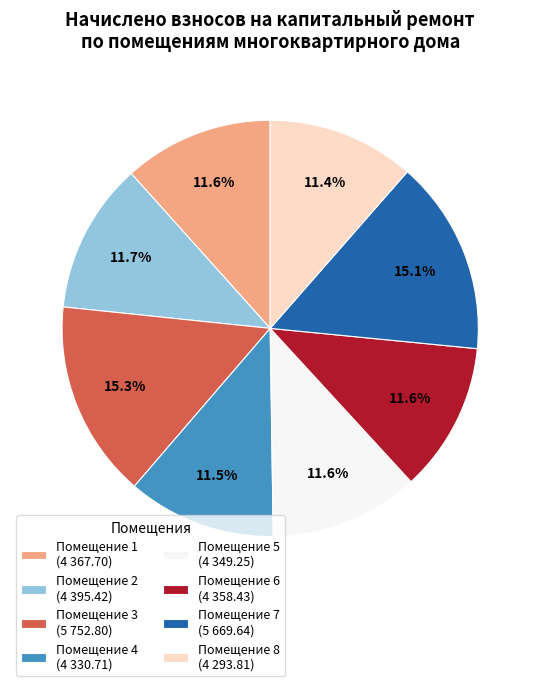

How many slices are in this pie chart?

8